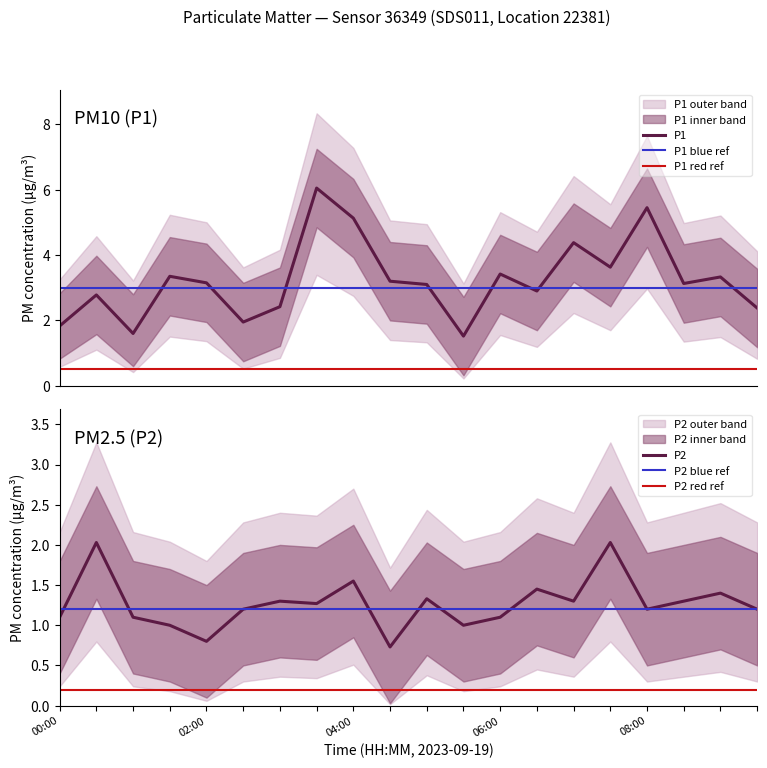

The P2 series shows 1.1 at 06:00. True or false?

True